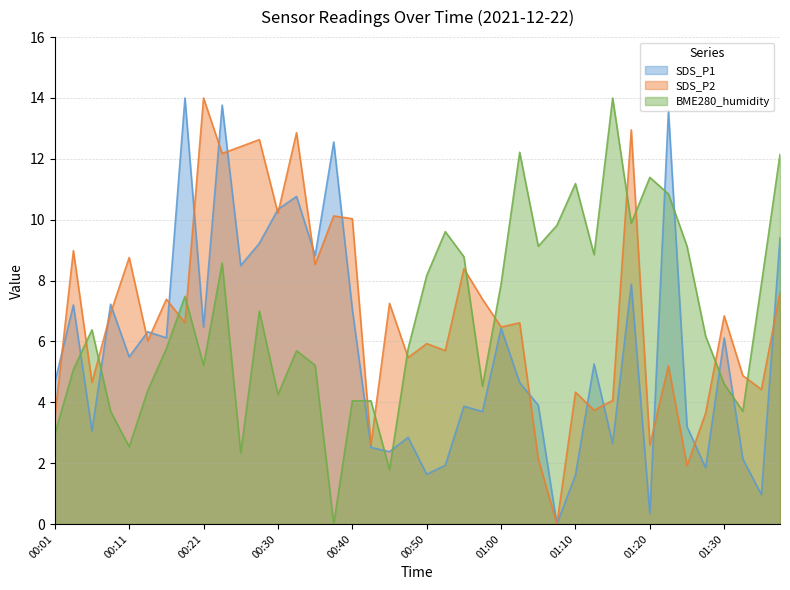

Reading left to right, transcribe all the data shown in this chart.

SDS_P1: 00:01=4.6	00:04=7.2	00:06=3.1	00:08=7.2	00:11=5.5	00:13=6.3	00:16=6.1	00:18=14.0	00:21=6.5	00:23=13.8	00:25=8.5	00:28=9.2	00:30=10.3	00:33=10.8	00:35=8.8	00:38=12.6	00:40=7.1	00:43=2.5	00:45=2.4	00:48=2.8	00:50=1.6	00:53=1.9	00:55=3.9	00:57=3.7	01:00=6.4	01:02=4.6	01:05=3.9	01:07=0.0	01:10=1.6	01:12=5.3	01:14=2.6	01:17=7.9	01:20=0.3	01:22=13.6	01:25=3.2	01:27=1.8	01:30=6.1	01:32=2.1	01:35=1.0	01:37=9.4
SDS_P2: 00:01=3.5	00:04=9.0	00:06=4.7	00:08=6.9	00:11=8.8	00:13=6.0	00:16=7.4	00:18=6.6	00:21=14.0	00:23=12.2	00:25=12.4	00:28=12.6	00:30=10.2	00:33=12.9	00:35=8.5	00:38=10.1	00:40=10.0	00:43=2.6	00:45=7.3	00:48=5.5	00:50=5.9	00:53=5.7	00:55=8.4	00:57=7.4	01:00=6.5	01:02=6.6	01:05=2.1	01:07=0.0	01:10=4.3	01:12=3.7	01:14=4.1	01:17=13.0	01:20=2.6	01:22=5.2	01:25=1.9	01:27=3.6	01:30=6.8	01:32=4.9	01:35=4.4	01:37=7.6
BME280_humidity: 00:01=3.0	00:04=5.1	00:06=6.4	00:08=3.7	00:11=2.5	00:13=4.4	00:16=5.8	00:18=7.5	00:21=5.2	00:23=8.6	00:25=2.3	00:28=7.0	00:30=4.3	00:33=5.7	00:35=5.2	00:38=0.0	00:40=4.0	00:43=4.0	00:45=1.8	00:48=5.8	00:50=8.2	00:53=9.6	00:55=8.8	00:57=4.5	01:00=7.9	01:02=12.2	01:05=9.1	01:07=9.8	01:10=11.2	01:12=8.9	01:14=14.0	01:17=9.9	01:20=11.4	01:22=10.8	01:25=9.1	01:27=6.2	01:30=4.6	01:32=3.7	01:35=7.9	01:37=12.1